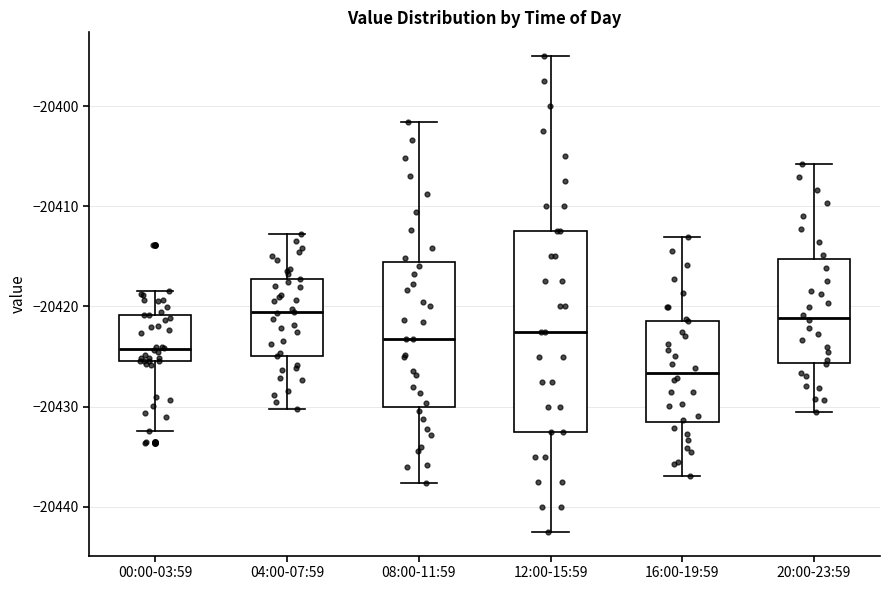

Where is the upper edge of the box for 16:00-19:59 on the y-axis? The values are not printed on the chart, so give them approximately, as read against the axis.

-20421